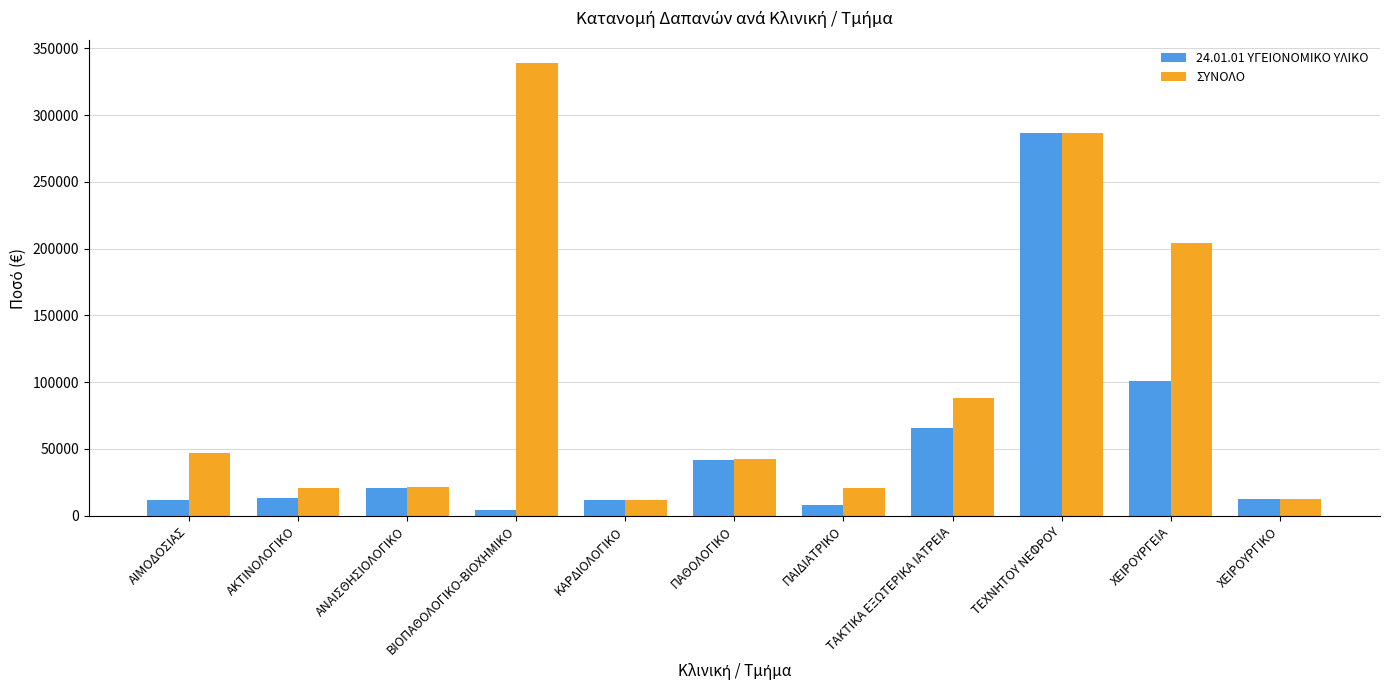

What is the difference between the second highest and minimum values in the 24.01.01 ΥΓΕΙΟΝΟΜΙΚΟ ΥΛΙΚΟ series?

96632.1